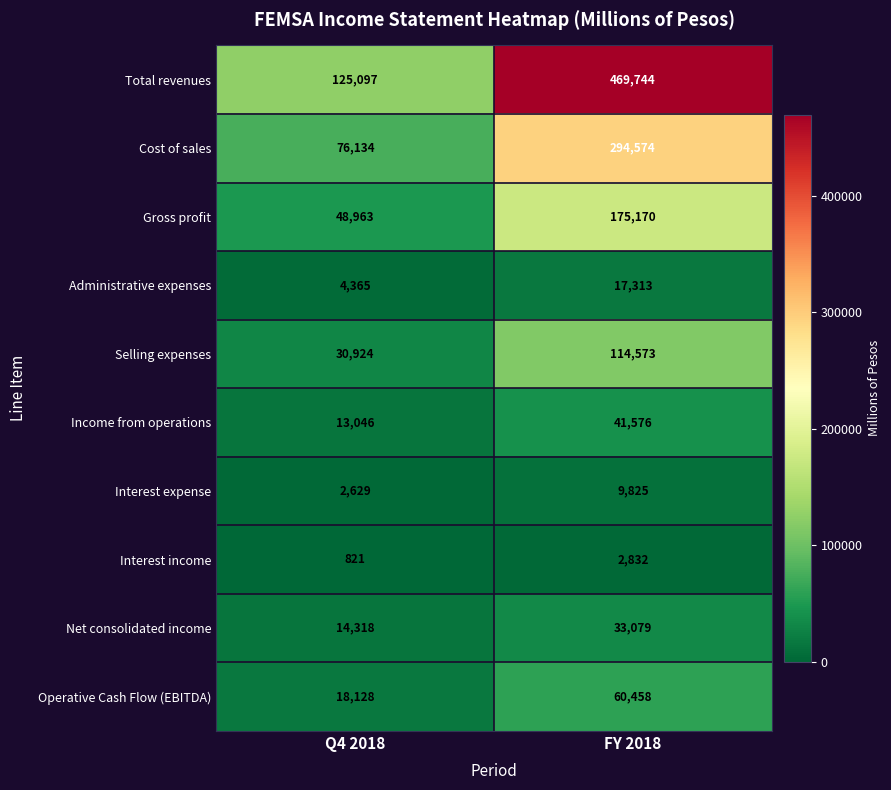

Which series has the largest total across all categories?

Total revenues